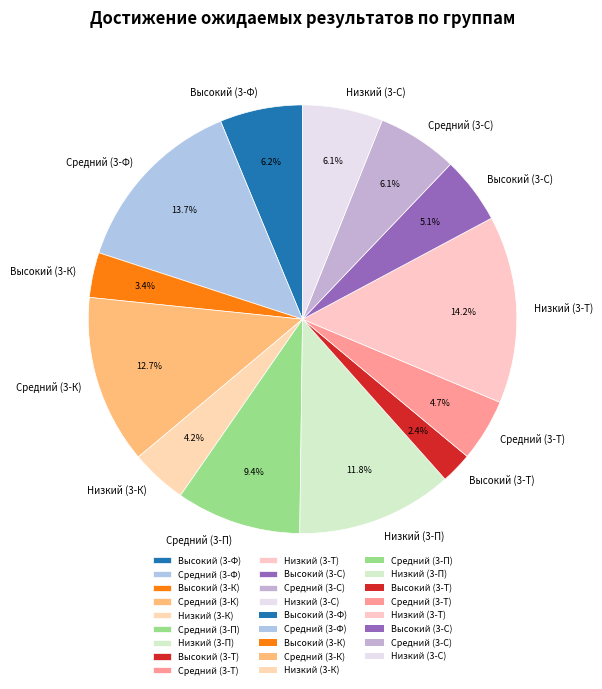

Approximately how many times larger is the value at Высокий (3-С) compared to Низкий (3-С)?

0.8